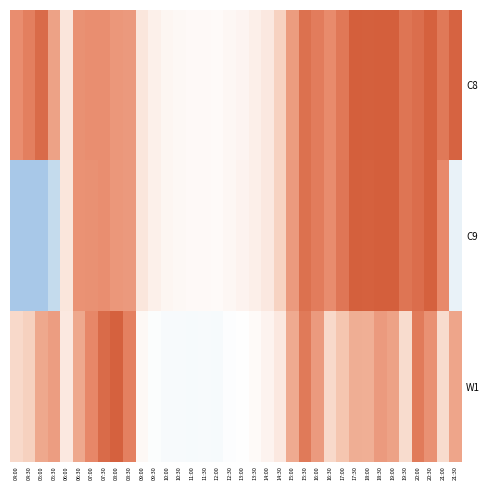

List the series in order of their peak value, lowest first.

W1, C9, C8